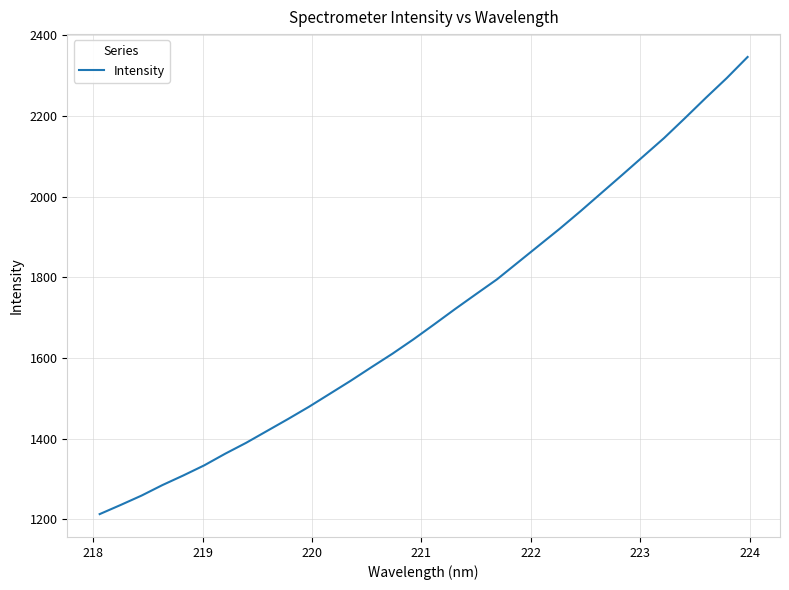

What is the difference between the maximum and minimum values?

1132.9